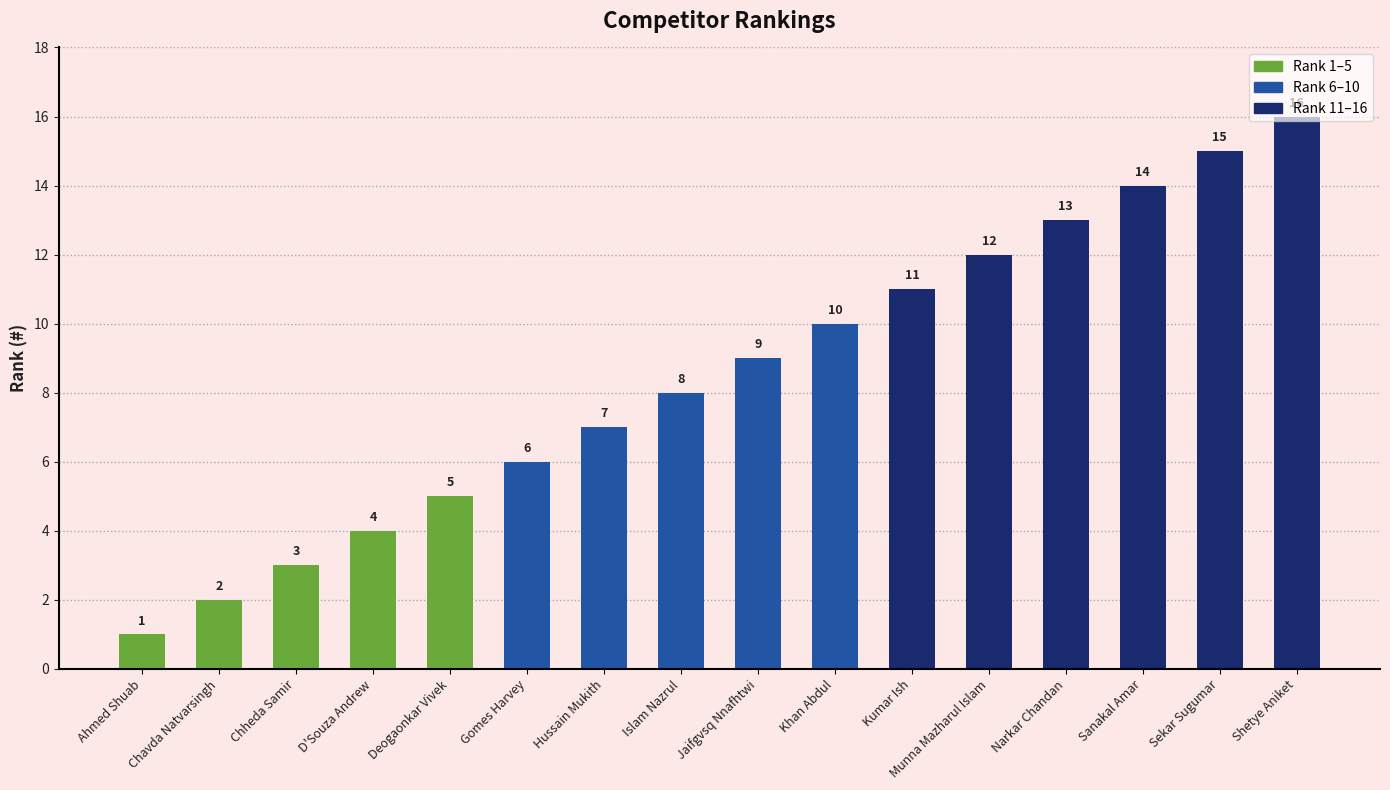

What is the label of the 10th bar from the left?

Khan Abdul